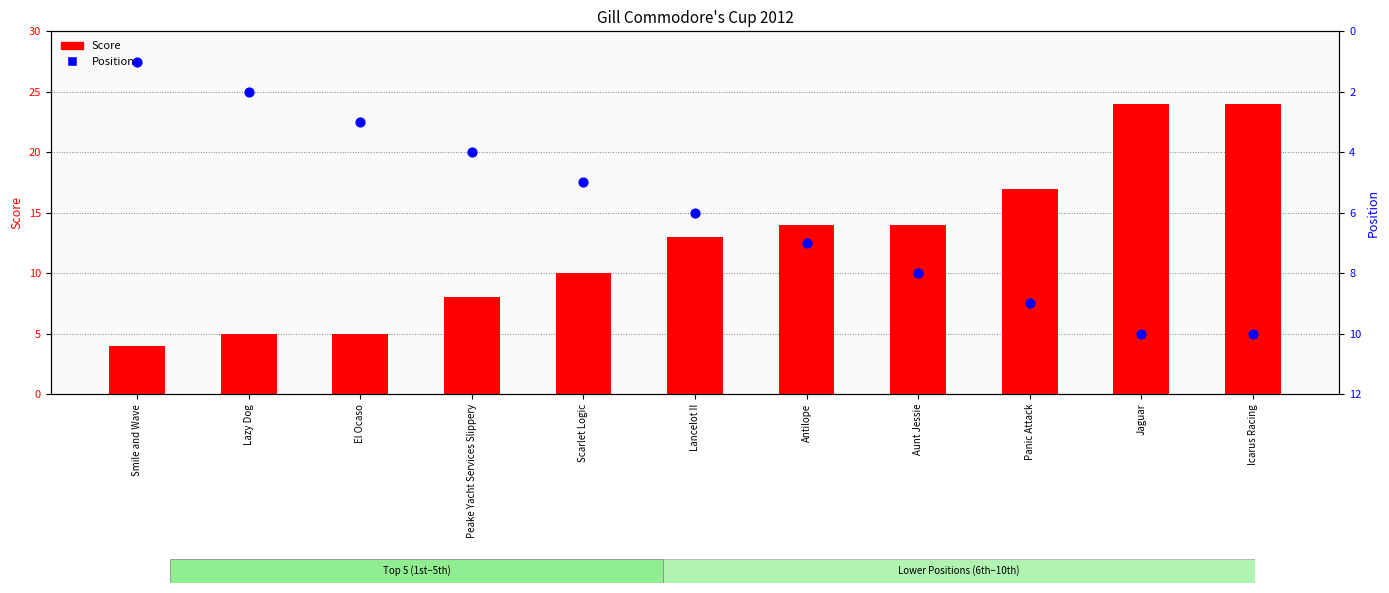

What is the total value across all series at Antilope?

21